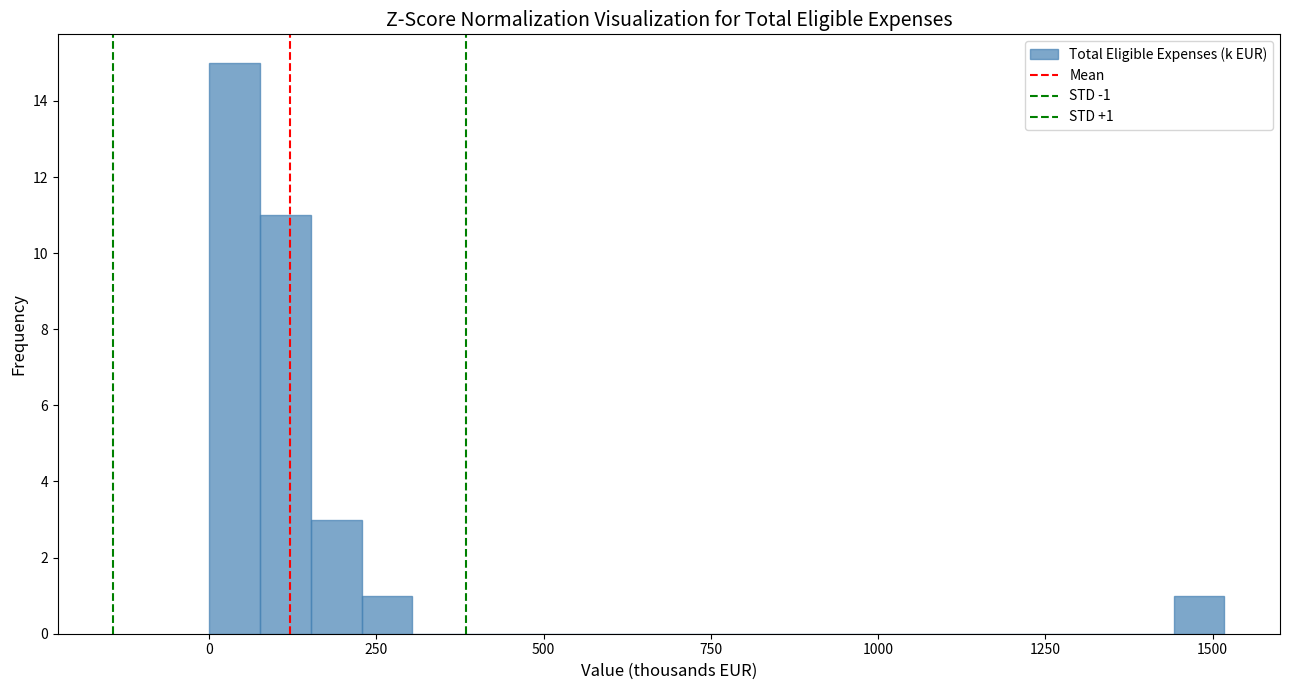

Around what value on the x-axis is the tallest bar? Give the approximate position of its centre, as read against the axis.

50